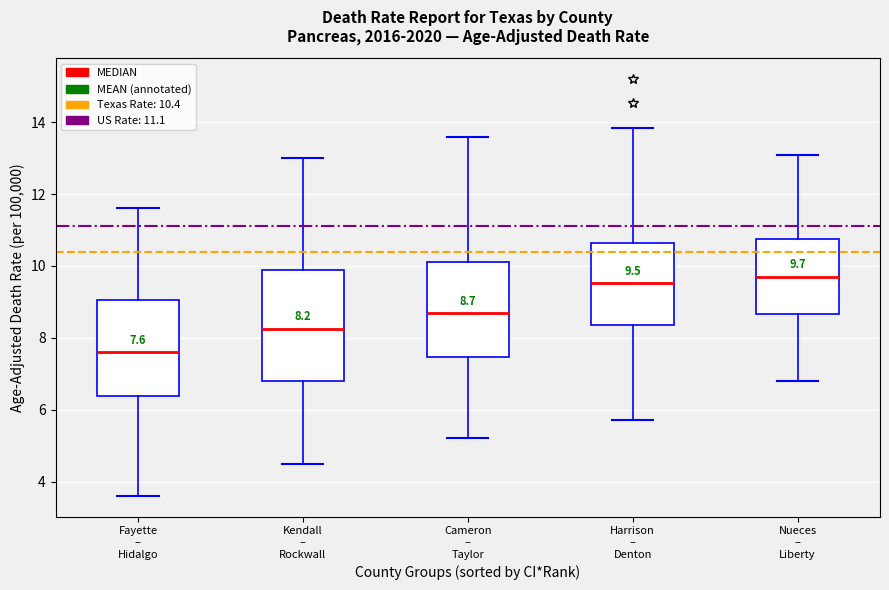

Which box is the tallest, from its lower edge to its upper edge?

Kendall – Rockwall